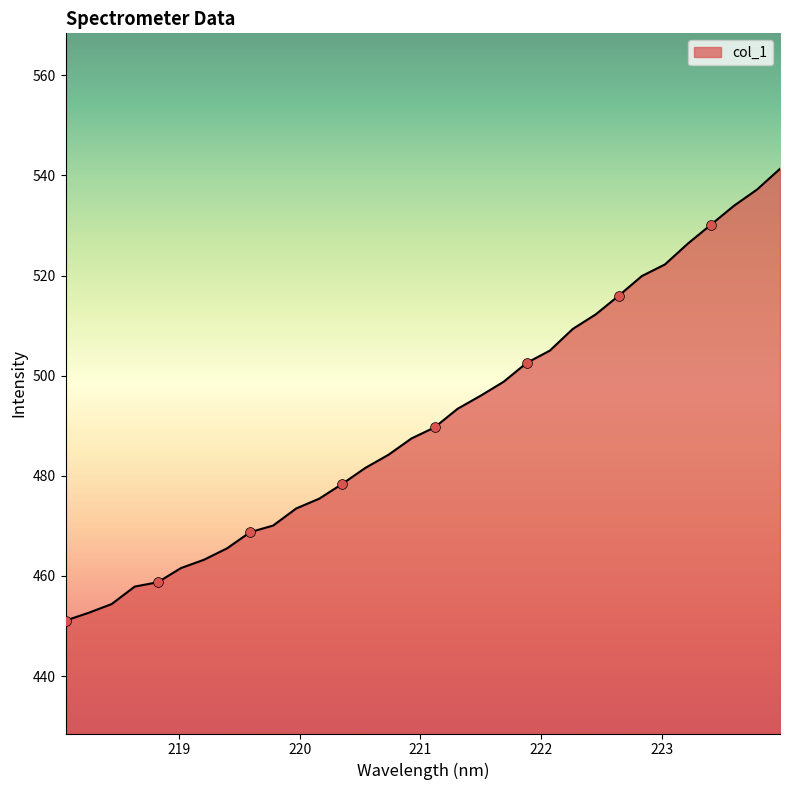

What is the minimum value shown in the chart?

451.1